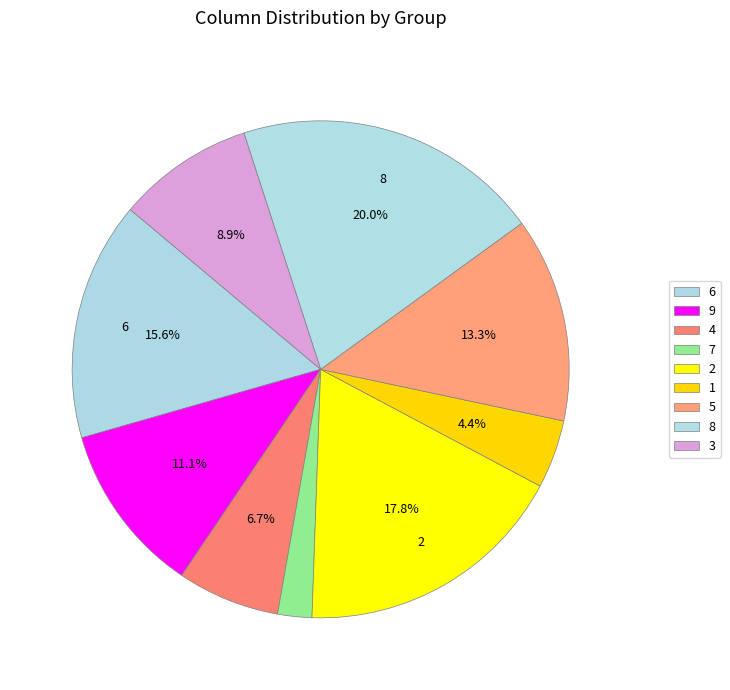

Rank the categories by value from lowest to highest.

7, 1, 4, 3, 9, 5, 6, 2, 8